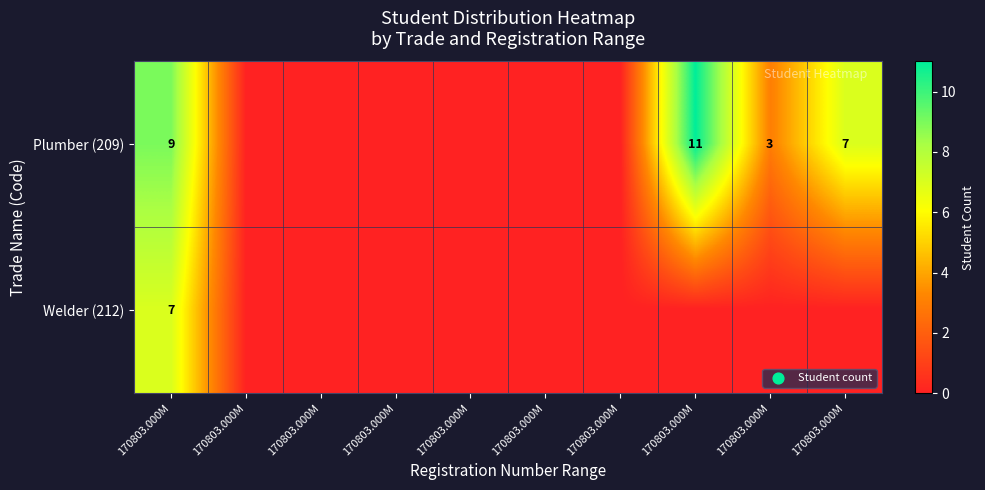

Rank the series by their maximum value, from lowest to highest.

Welder (212), Plumber (209)